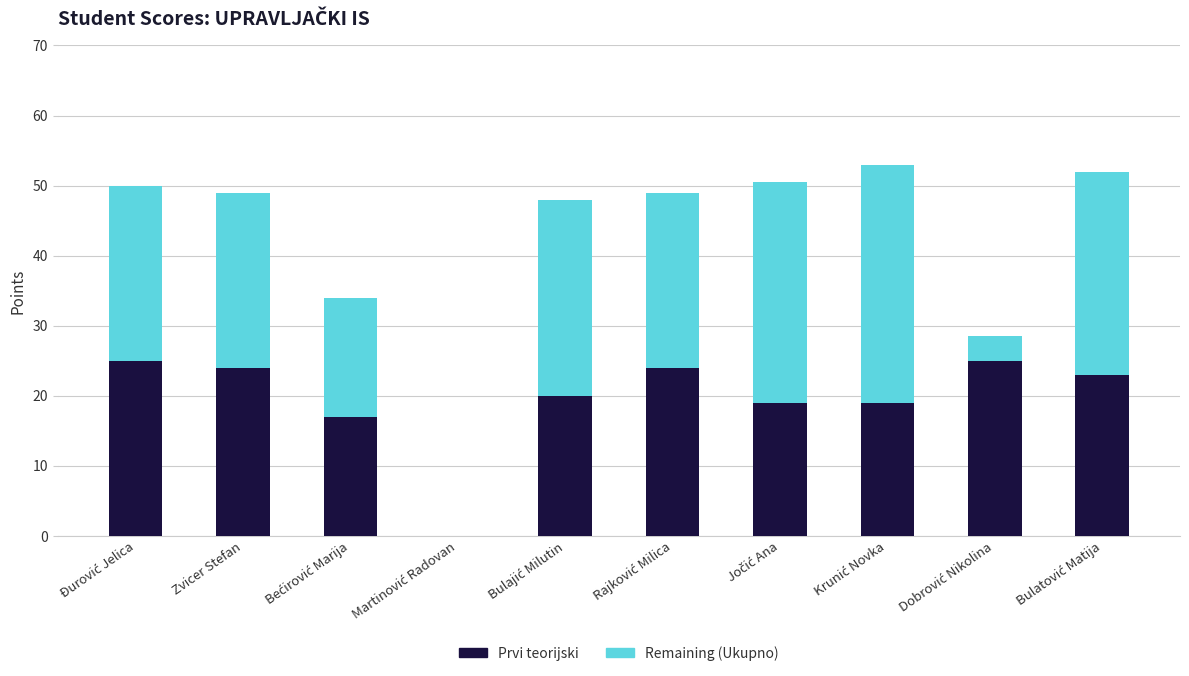

What are all the series names shown in the legend?

Prvi teorijski, Remaining (Ukupno)